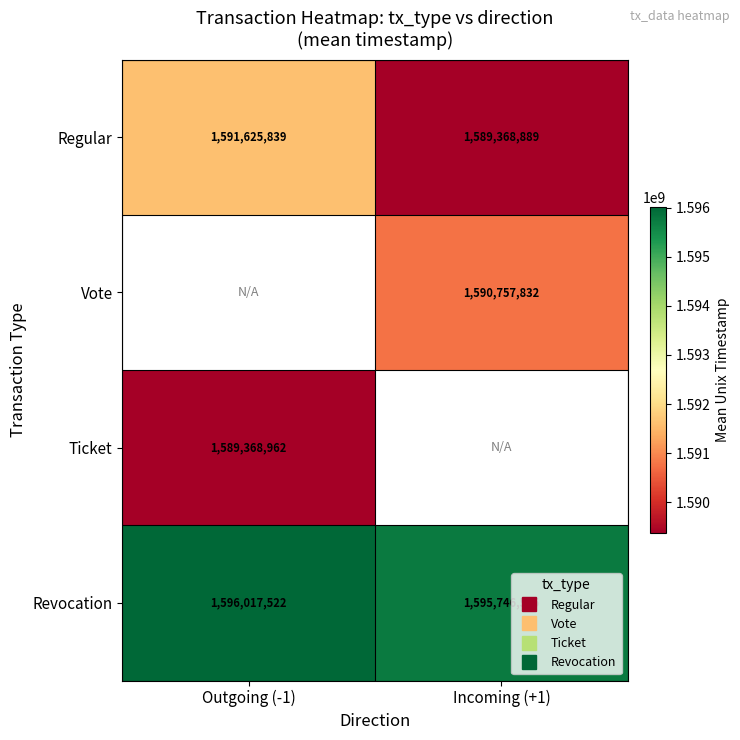

Rank the categories by Revocation value from lowest to highest.

Incoming (+1), Outgoing (-1)